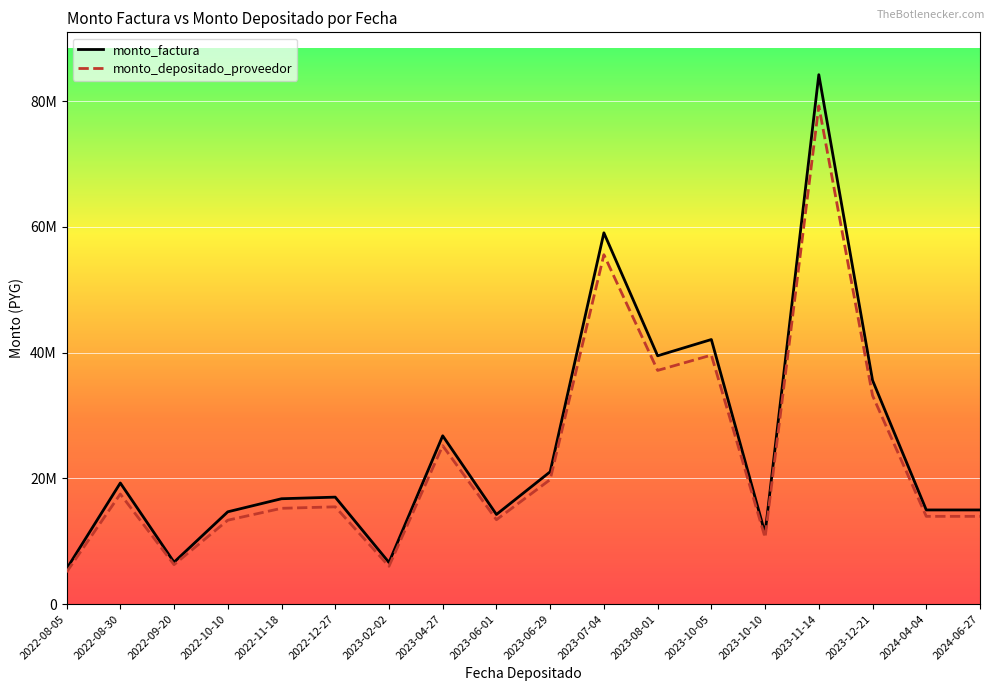

Does the chart display data point markers on the line(s)?

No